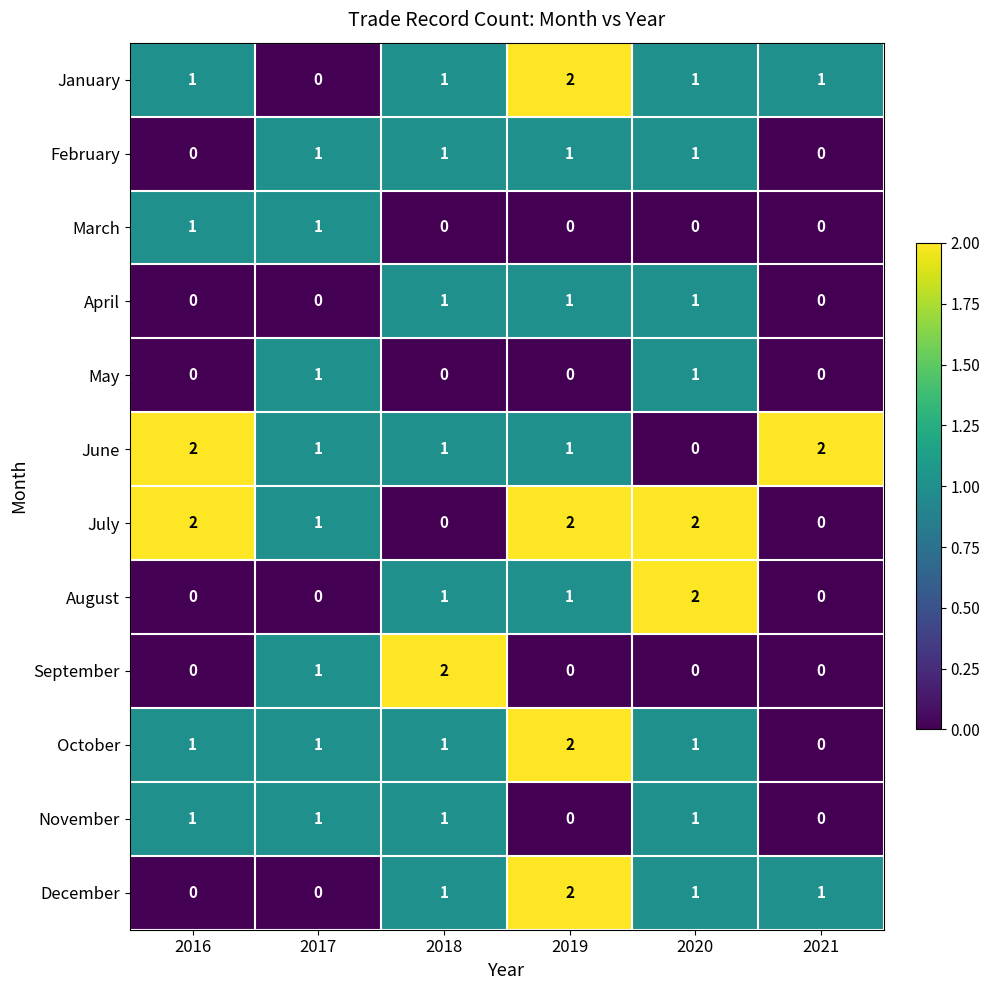

At how many categories does at least one series exceed 0?

6